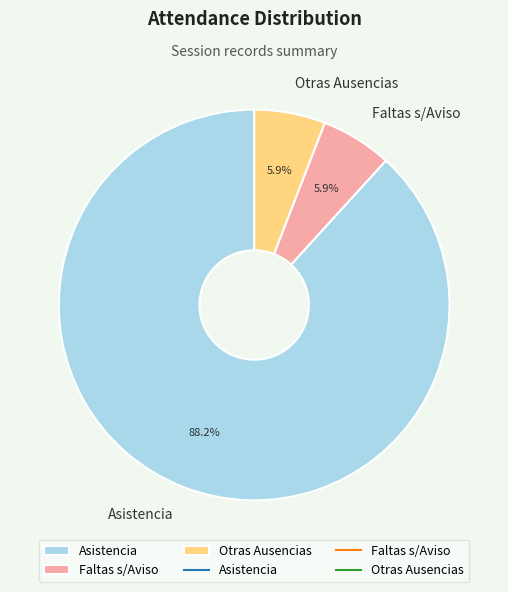

Which slice is the largest?

Asistencia